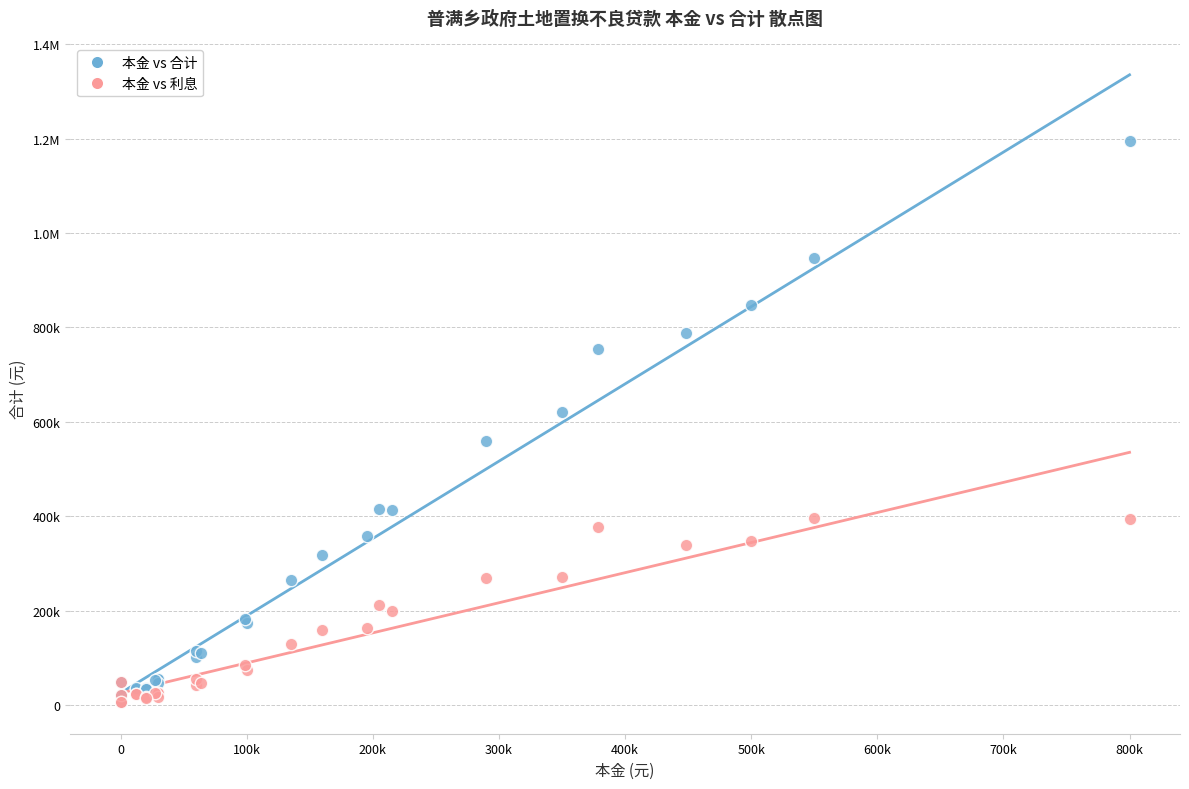

What are all the series names shown in the legend?

本金 vs 合计, 本金 vs 利息